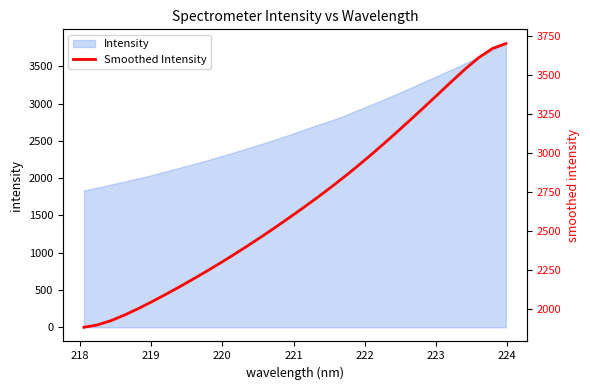

How many data points does each series have?

32